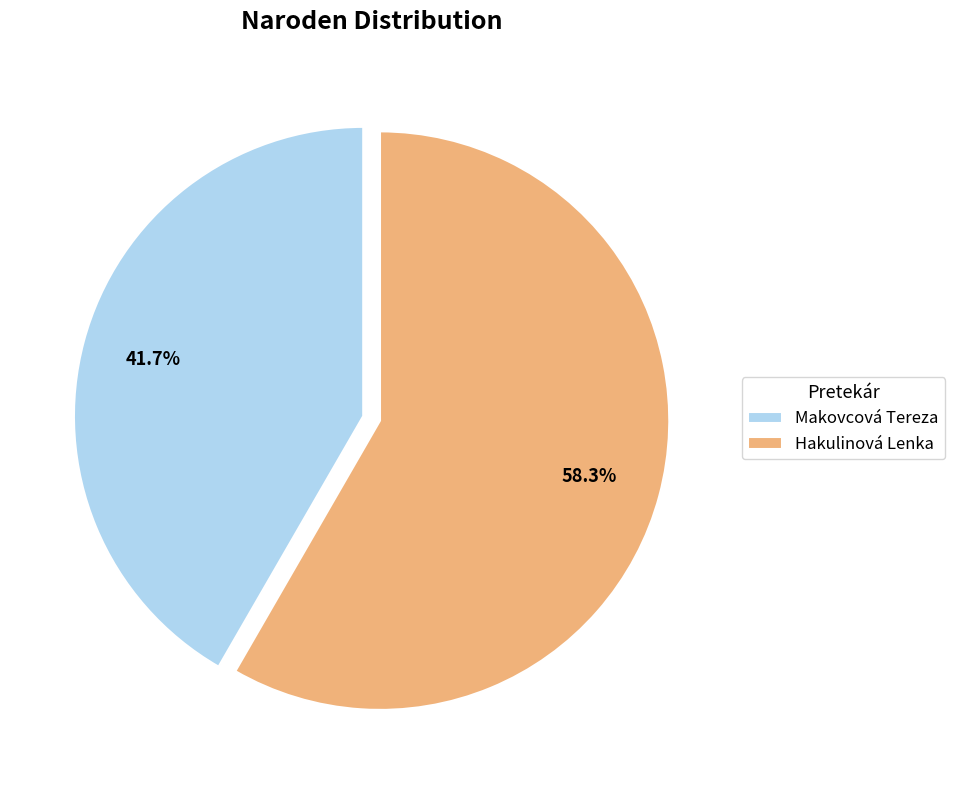

Count the number of slices in the pie.

2